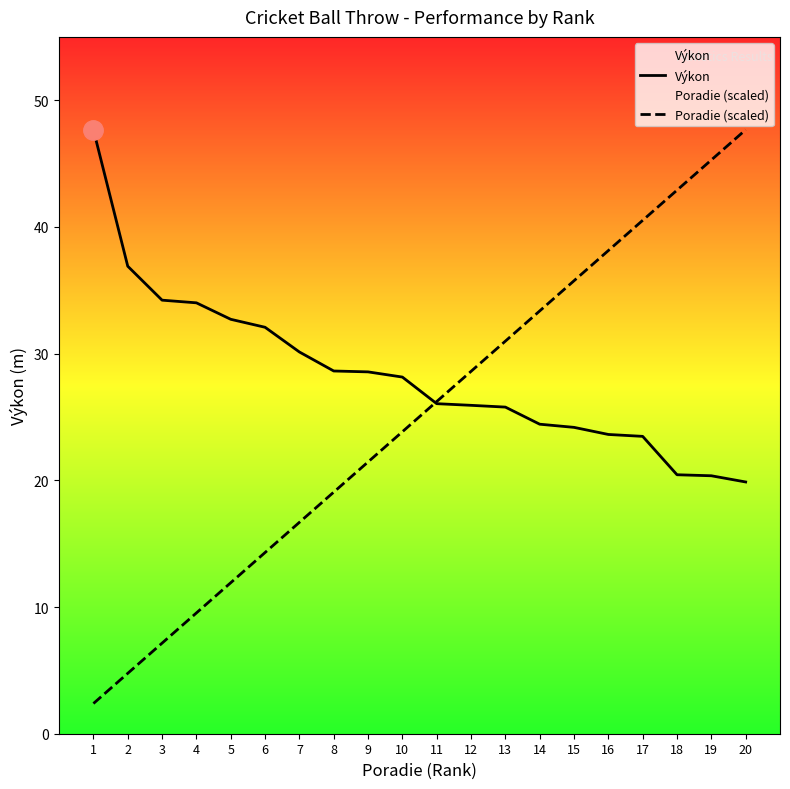

Reading left to right, transcribe all the data shown in this chart.

Výkon: 47.7	36.9	34.2	34.0	32.7	32.1	30.1	28.6	28.6	28.1	26.1	25.9	25.8	24.4	24.2	23.6	23.5	20.4	20.4	19.9
Poradie (scaled): 2.4	4.8	7.2	9.5	11.9	14.3	16.7	19.1	21.5	23.8	26.2	28.6	31.0	33.4	35.8	38.1	40.5	42.9	45.3	47.7